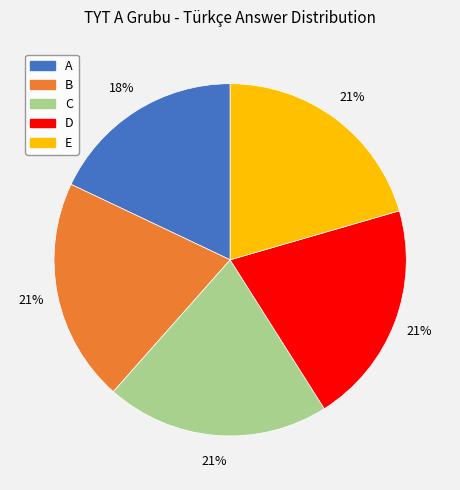

Is the sum of C and B greater than half?

No